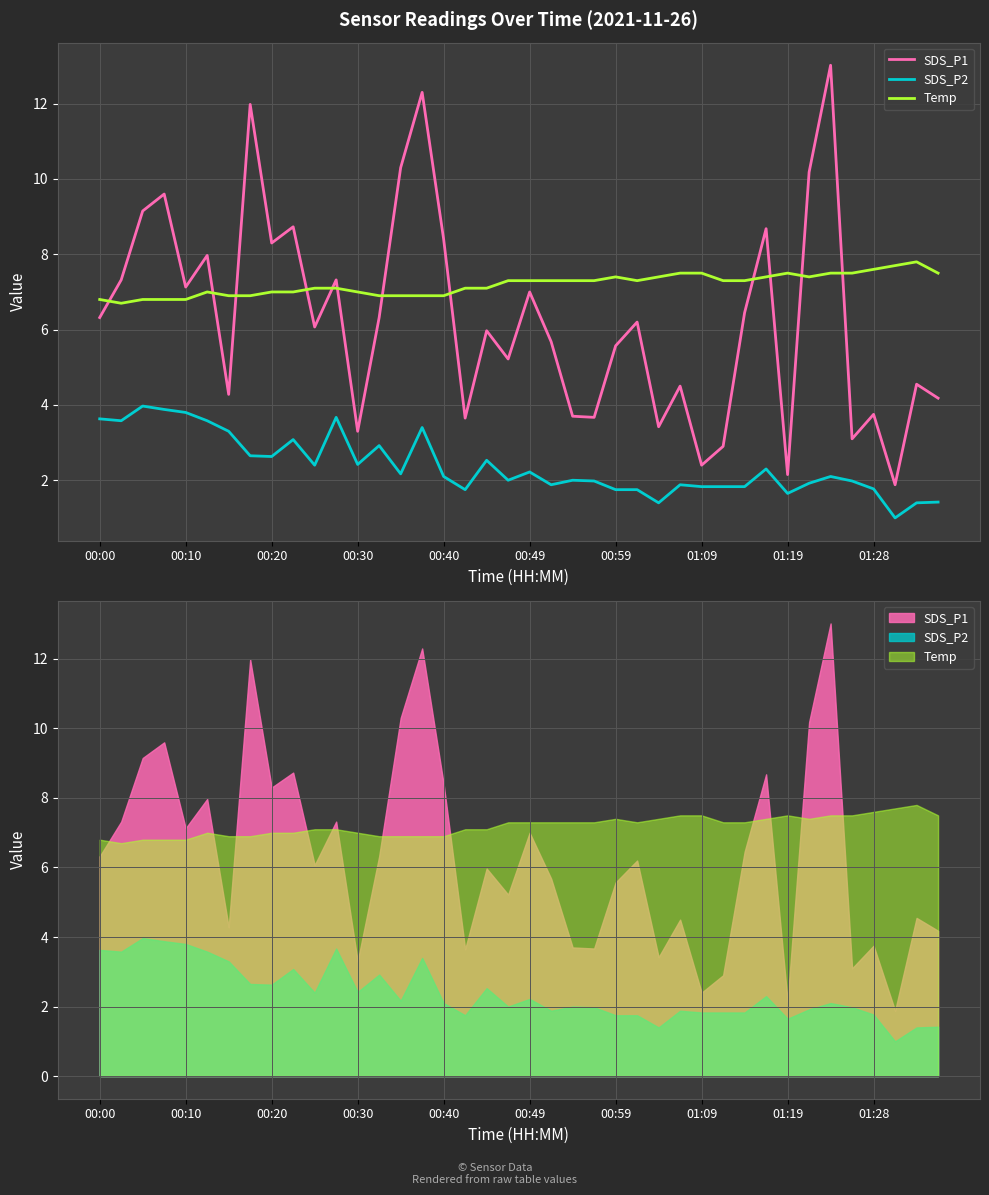

What position from the right is 00:59?

16